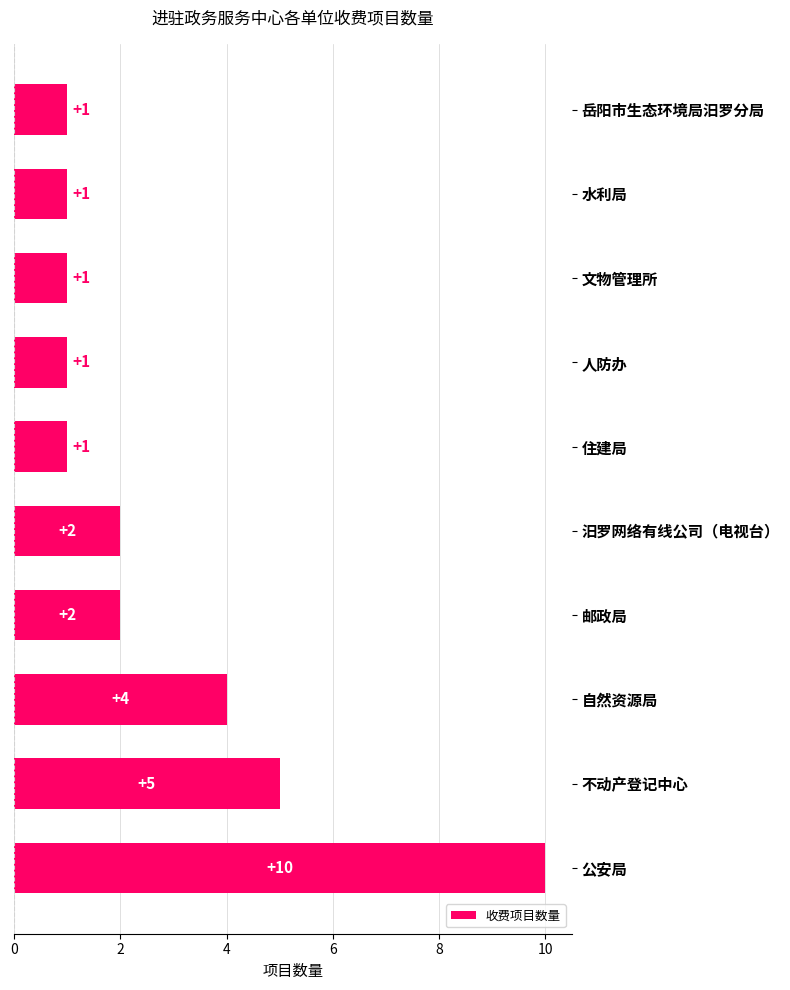

What is the maximum value shown in the chart?

10